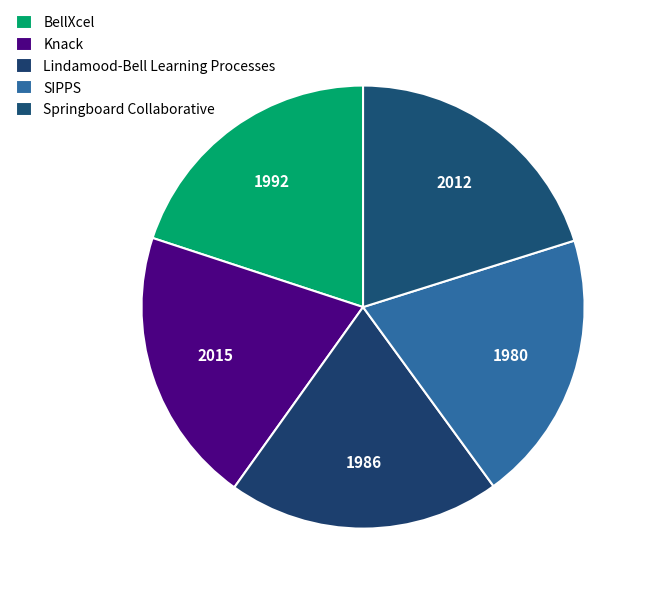

What percentage is the Lindamood-Bell Learning Processes slice, to the nearest percent?

20%